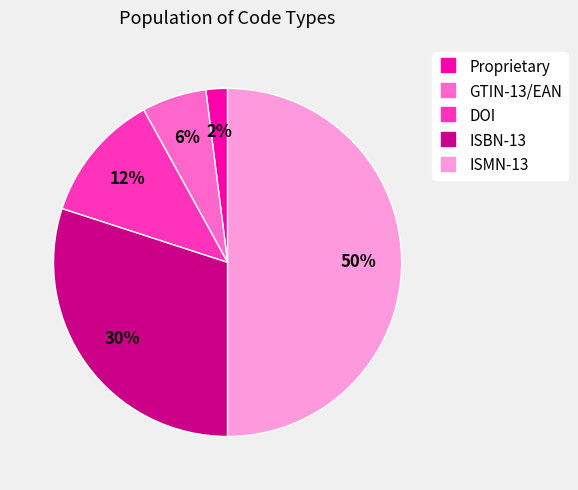

Is ISBN-13 the majority of the pie?

No